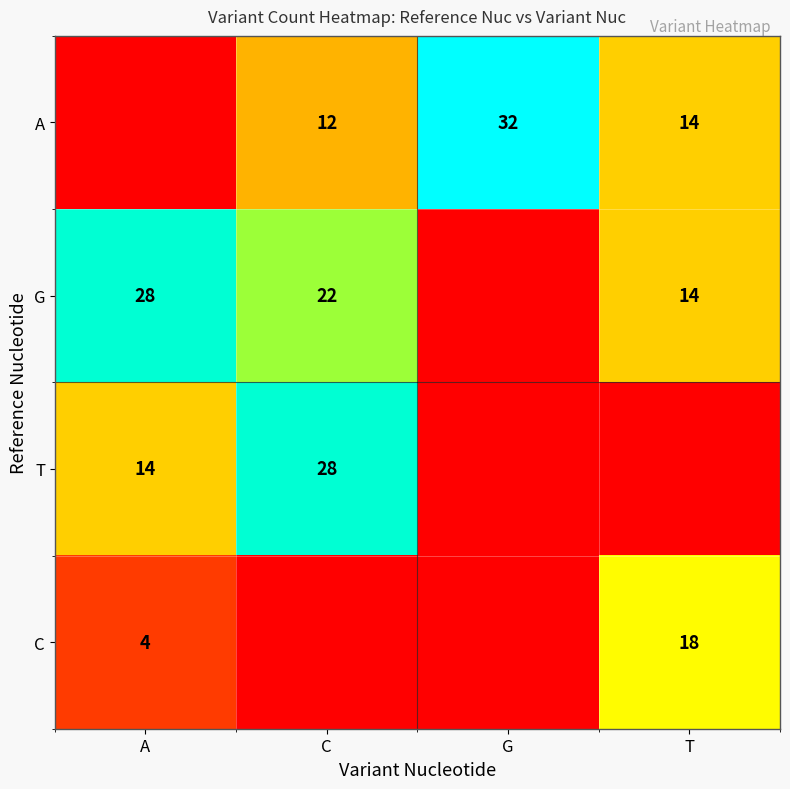

How many categories are shown in the chart?

4